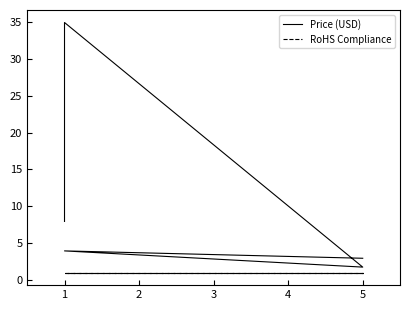

What is the difference between the highest and lowest values at 1?

3.0